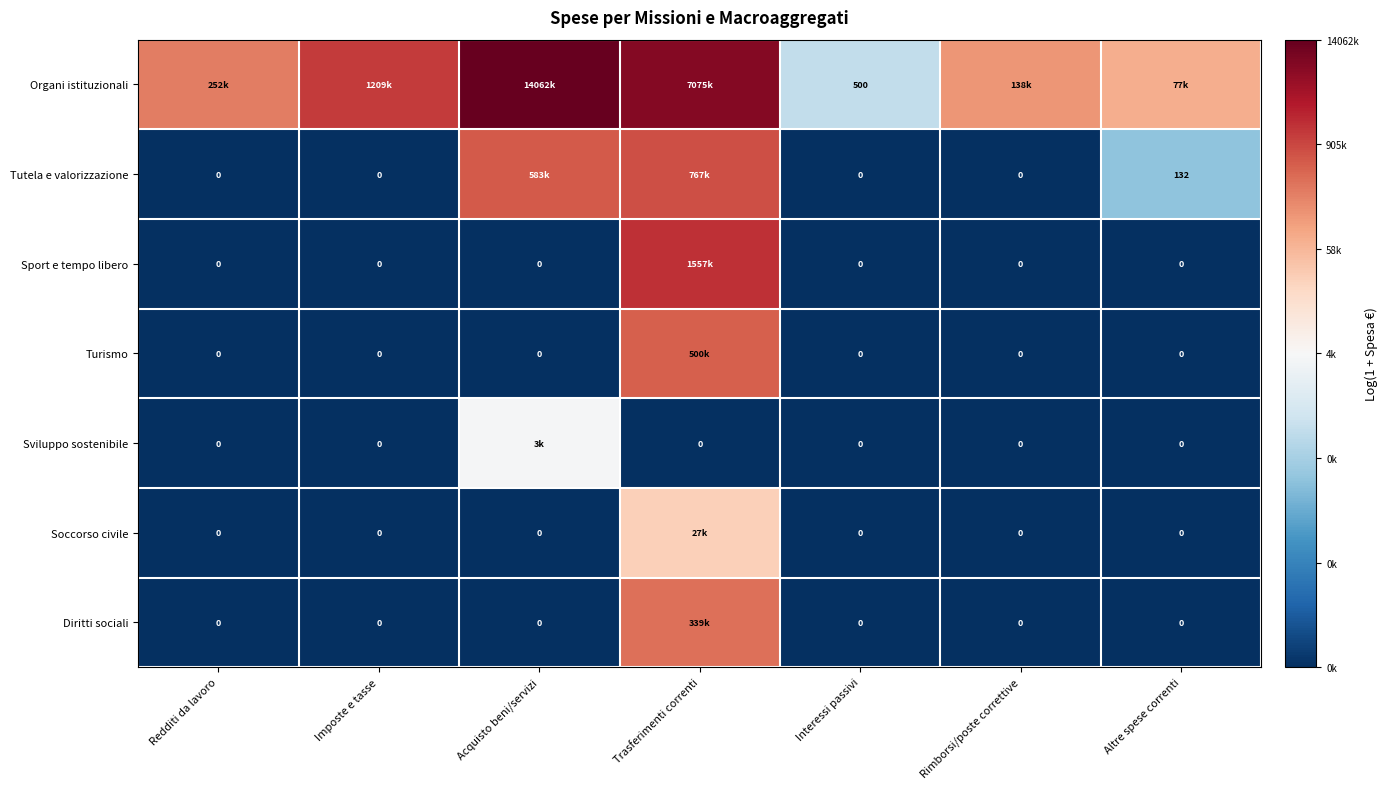

Which has a higher value, Altre spese correnti or Rimborsi/poste correttive?

Rimborsi/poste correttive